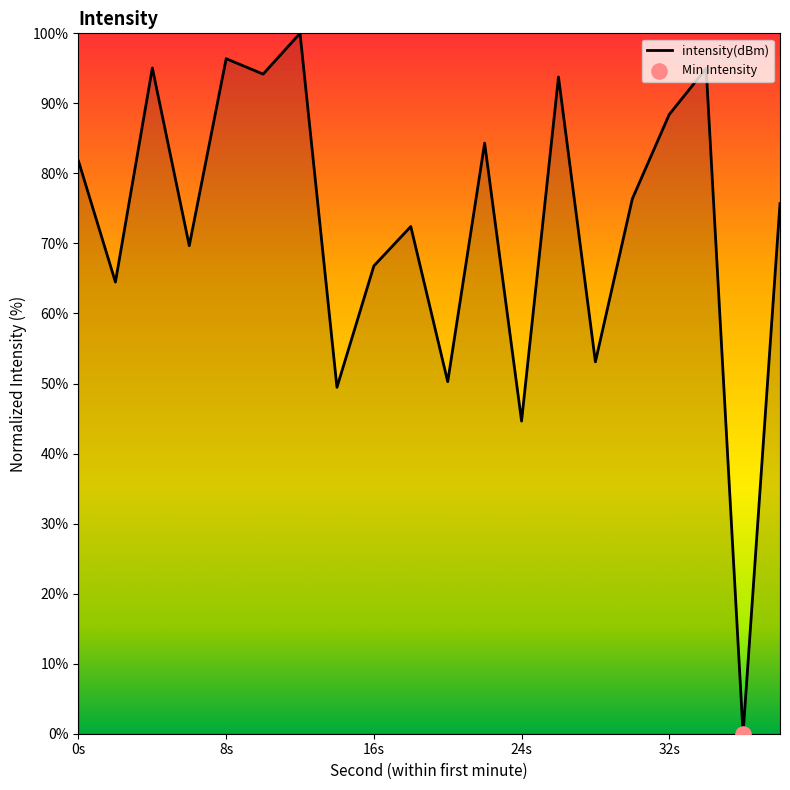

What is the greatest value displayed?

100.0